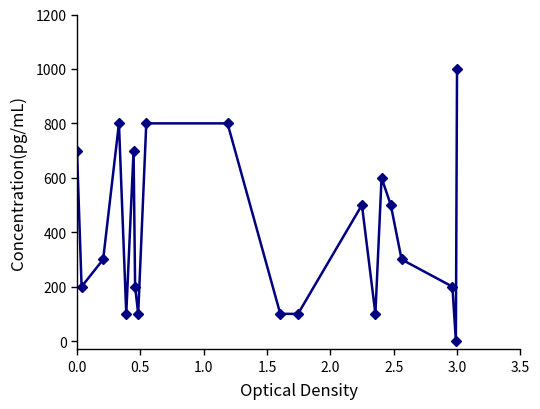

What is the greatest value displayed?

1000